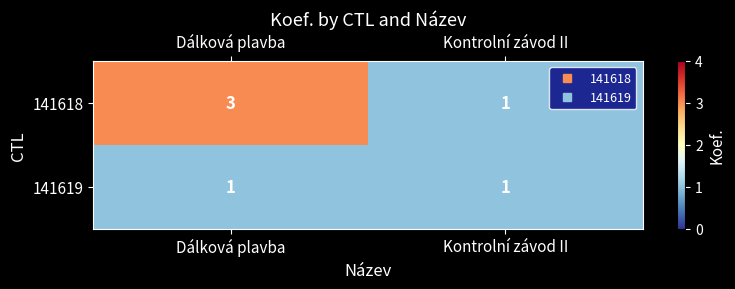

What is the total value across all series at Kontrolní závod II?

2